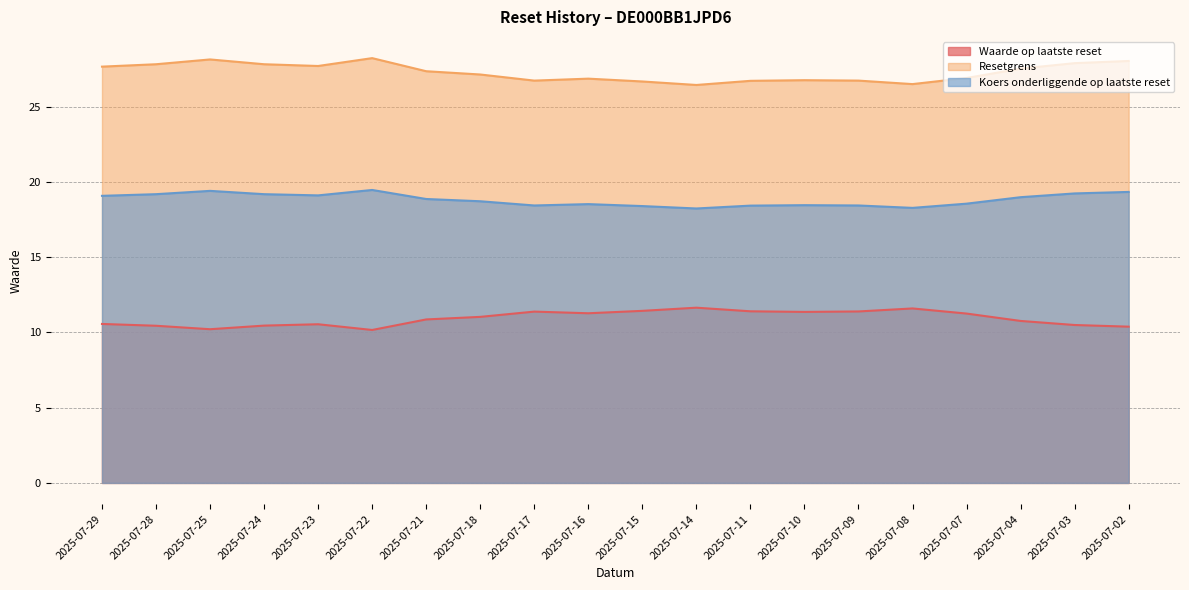

What is the value of the Waarde op laatste reset point at the 16th from the left?

11.6